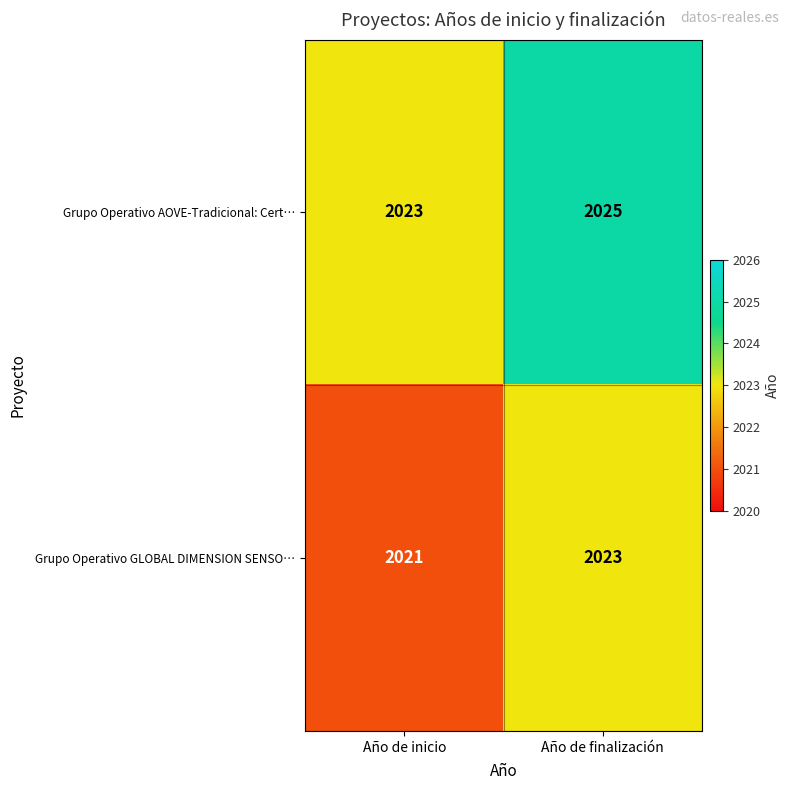

What is the spread (max minus min) of values at Año de finalización?

2